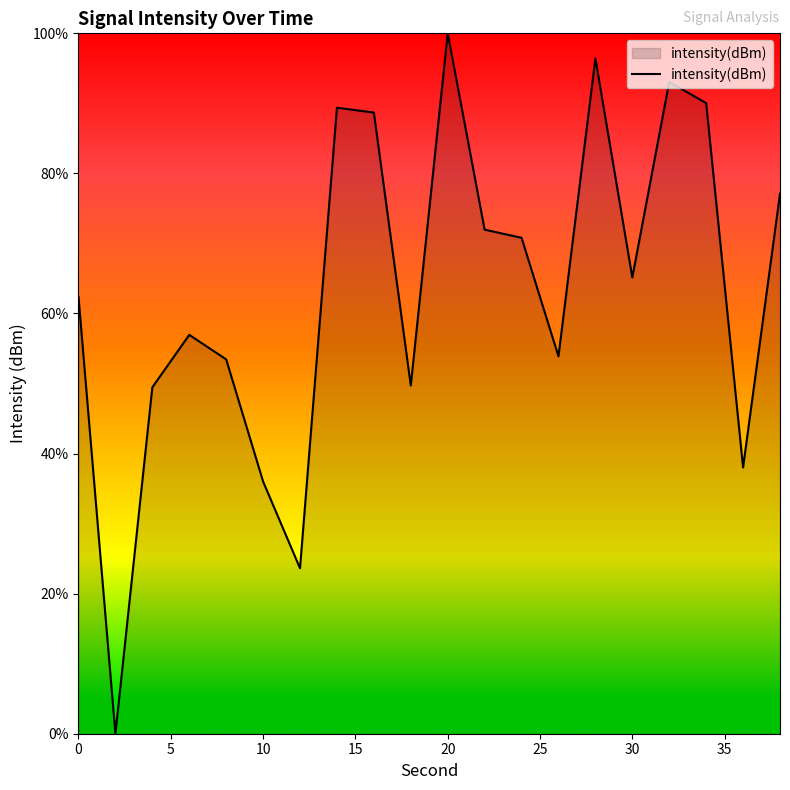

What is the difference between the maximum and second lowest values?

76.4